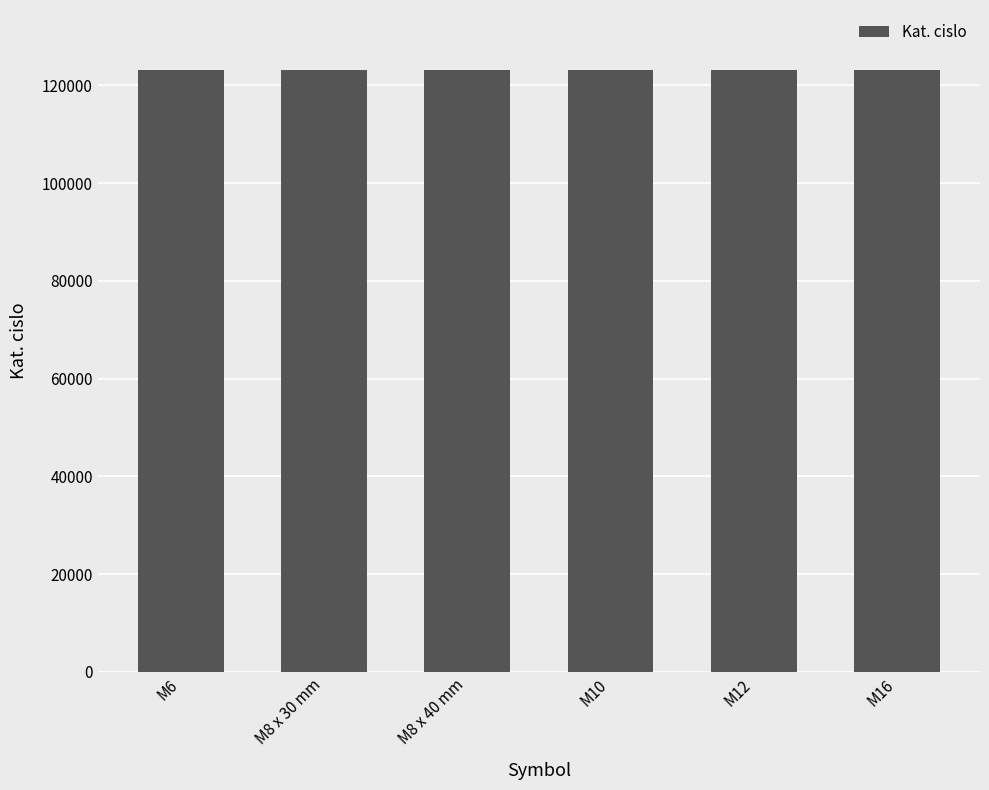

Approximately how many times larger is the value at M12 compared to M8 x 30 mm?

1.0